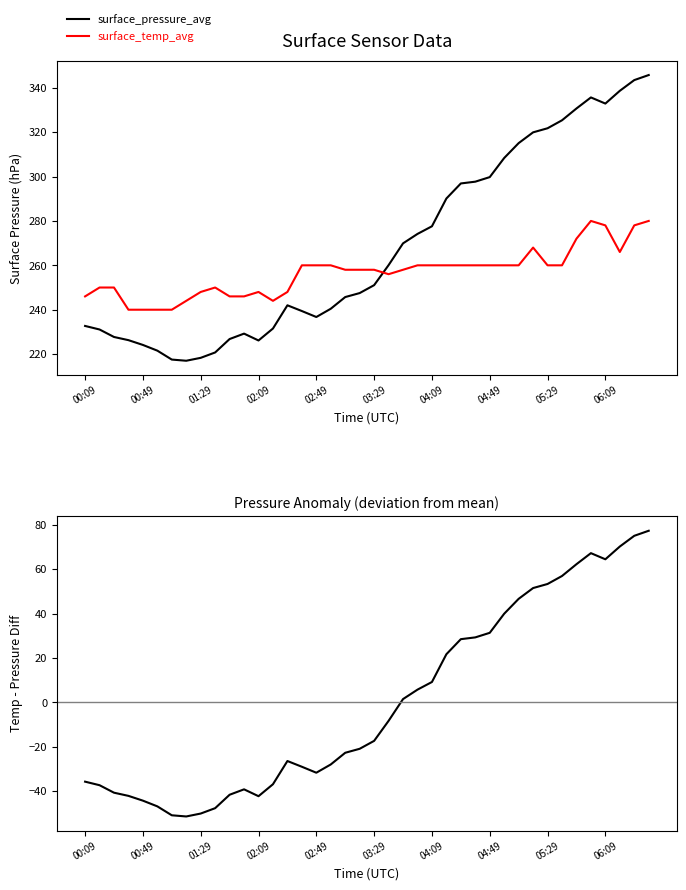

What is the sum of the surface_pressure_avg values at 06:09 and 00:09?

565.6